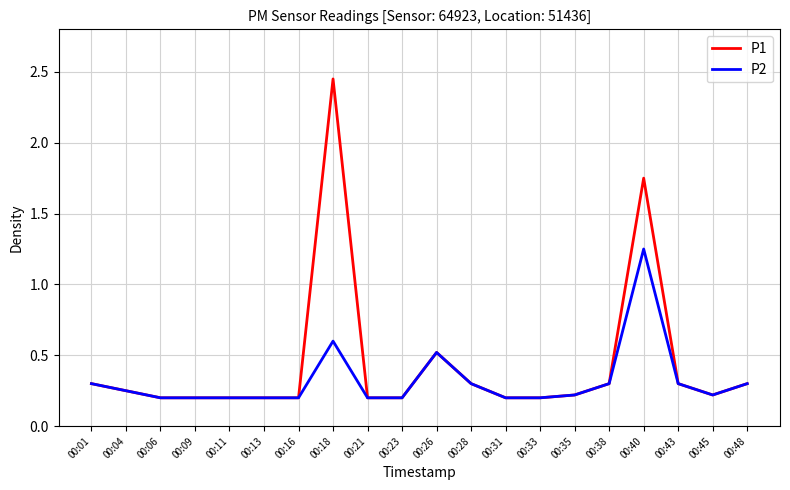

Where is P1 nearest to the value 1?

00:26